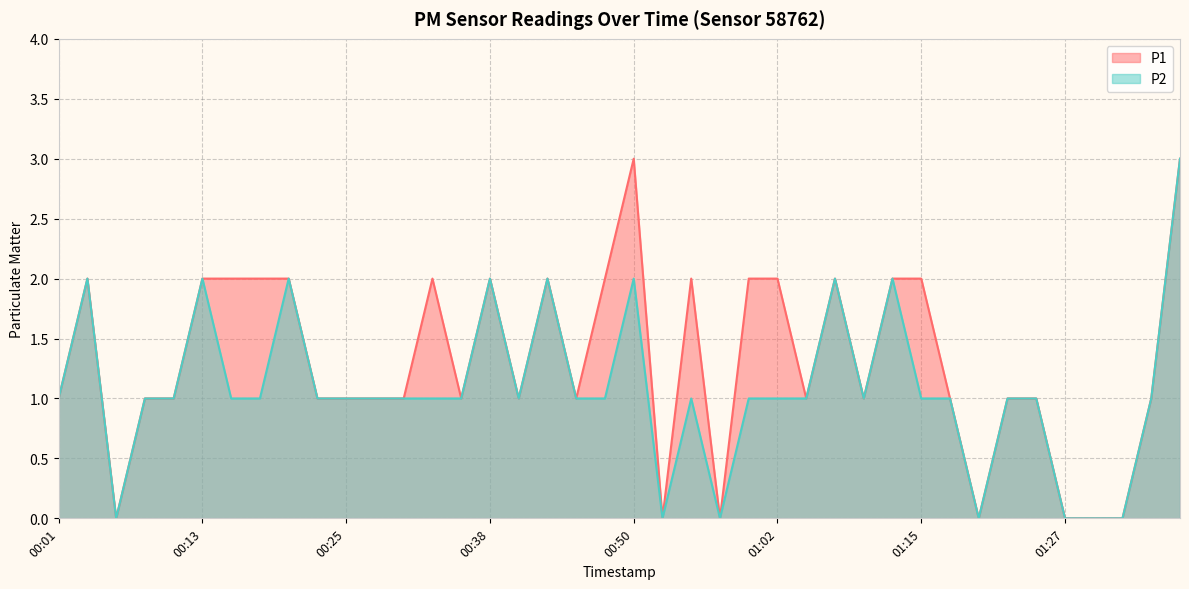

Does the chart display data point markers on the line(s)?

No